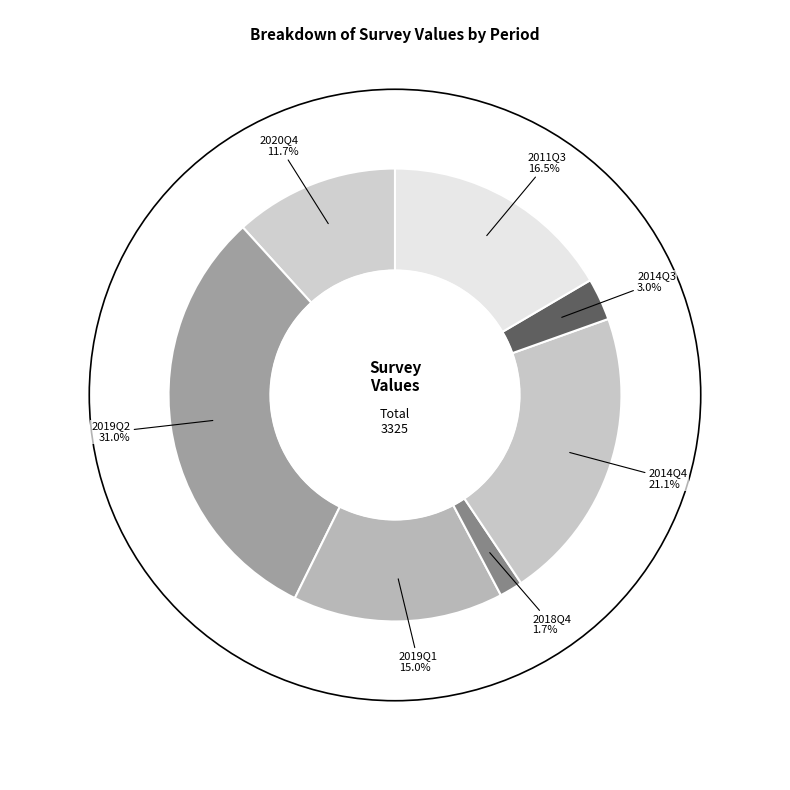

What percentage is NOT represented by 2019Q1?

85.0%